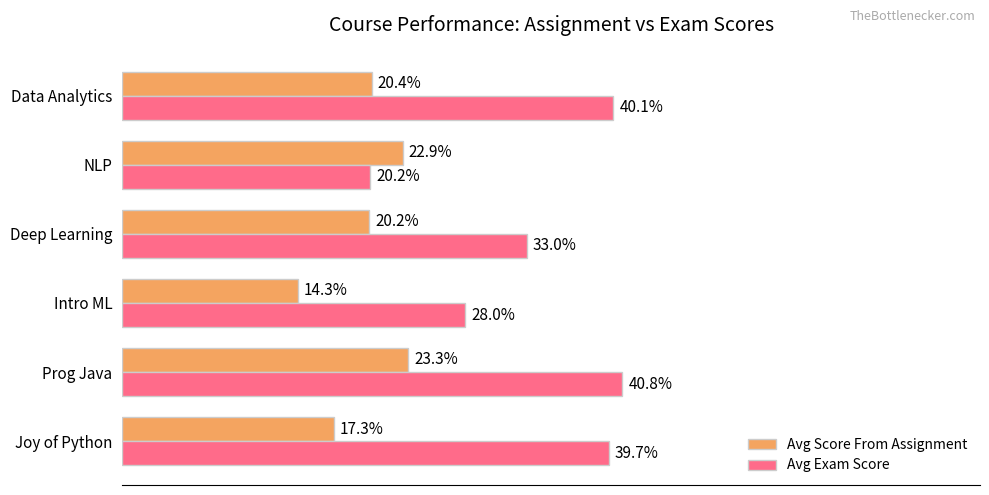

Which category has the lowest value in the Avg Score From Assignment series?

Intro ML